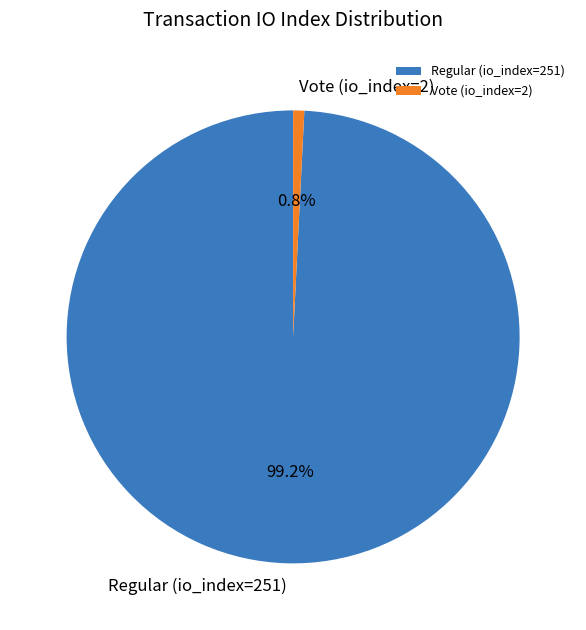

To the nearest percent, what percentage of the pie is Regular (io_index=251)?

99%